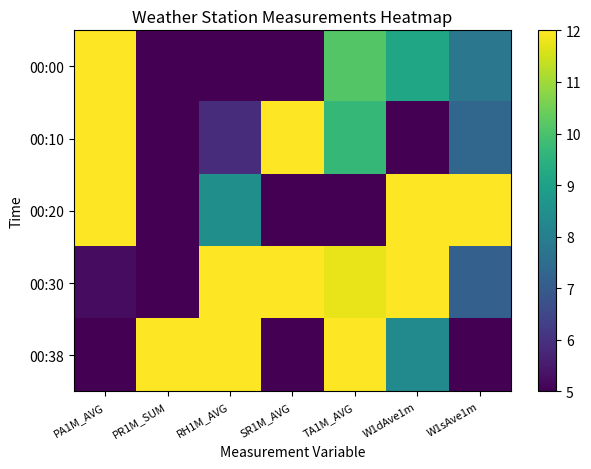

How many distinct data groups are displayed?

5